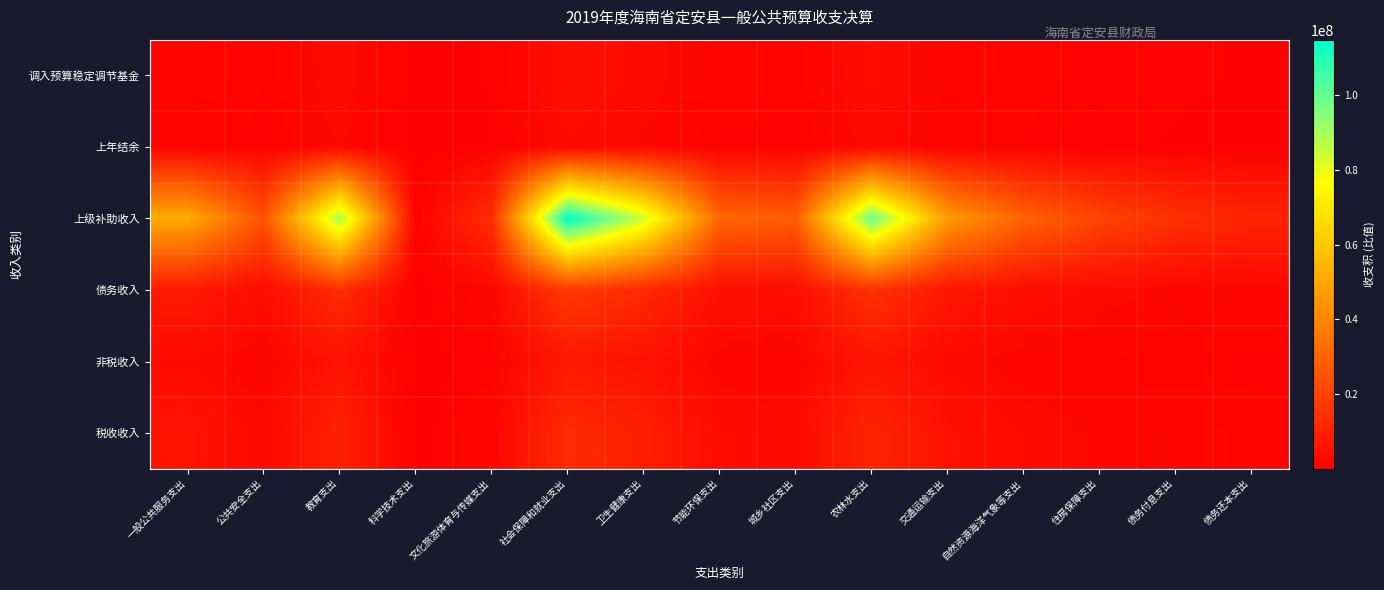

Reading right to left, list all the values displayed in this chart.

税收收入: 债务还本支出=1232019.4	债务付息支出=1629647.2	住房保障支出=2319387.8	自然资源海洋气象等支出=3333457.8	交通运输支出=5264082.7	农林水支出=11144175.1	城乡社区支出=3134752.0	节能环保支出=3439189.2	卫生健康支出=9430634.7	社会保障和就业支出=12916311.1	文化旅游体育与传媒支出=1565213.8	科学技术支出=32865.4	教育支出=10084915.2	公共安全支出=2772151.7	一般公共服务支出=5775225.9
非税收入: 债务还本支出=699588.3	债务付息支出=925376.8	住房保障支出=1317038.1	自然资源海洋气象等支出=1892866.3	交通运输支出=2989149.9	农林水支出=6328093.9	城乡社区支出=1780033.5	节能环保支出=1952904.7	卫生健康支出=5355079.3	社会保障和就业支出=7334381.2	文化旅游体育与传媒支出=888789.0	科学技术支出=18662.2	教育支出=5726605.1	公共安全支出=1574135.0	一般公共服务支出=3279396.7
债务收入: 债务还本支出=1631597.6	债务付息支出=2158187.3	住房保障支出=3071630.0	自然资源海洋气象等支出=4414591.2	交通运输支出=6971371.6	农林水支出=14758542.1	城乡社区支出=4151439.5	节能环保支出=4554614.2	卫生健康支出=12489252.6	社会保障和就业支出=17105431.1	文化旅游体育与传媒支出=2072856.3	科学技术支出=43524.5	教育支出=13355734.6	公共安全支出=3671237.8	一般公共服务支出=7648292.8
上级补助收入: 债务还本支出=10963561.0	债务付息支出=14501993.5	住房保障支出=20639894.4	自然资源海洋气象等支出=29663955.7	交通运输支出=46844305.9	农林水支出=99170392.3	城乡社区支出=27895701.4	节能环保支出=30604843.9	卫生健康支出=83921845.4	社会保障和就业支出=114940372.2	文化旅游体育与传媒支出=13928609.7	科学技术支出=292464.2	教育支出=89744192.7	公共安全支出=24668974.2	一般公共服务支出=51392894.6
上年结余: 债务还本支出=310697.0	债务付息支出=410972.8	住房保障支出=584915.1	自然资源海洋气象等支出=840648.5	交通运输支出=1327523.4	农林水支出=2810395.4	城乡社区支出=790537.9	节能环保支出=867312.4	卫生健康支出=2378265.9	社会保障和就业支出=3257301.7	文化旅游体育与传媒支出=394723.7	科学技术支出=8288.2	教育支出=2543265.8	公共安全支出=699095.5	一般公共服务支出=1456426.2
调入预算稳定调节基金: 债务还本支出=407899.4	债务付息支出=539546.8	住房保障支出=767907.5	自然资源海洋气象等支出=1103647.8	交通运输支出=1742842.9	农林水支出=3689635.5	城乡社区支出=1037859.9	节能环保支出=1138653.5	卫生健康支出=3122313.2	社会保障和就业支出=4276357.8	文化旅游体育与传媒支出=518214.1	科学技术支出=10881.1	教育支出=3338933.7	公共安全支出=917809.5	一般公共服务支出=1912073.2